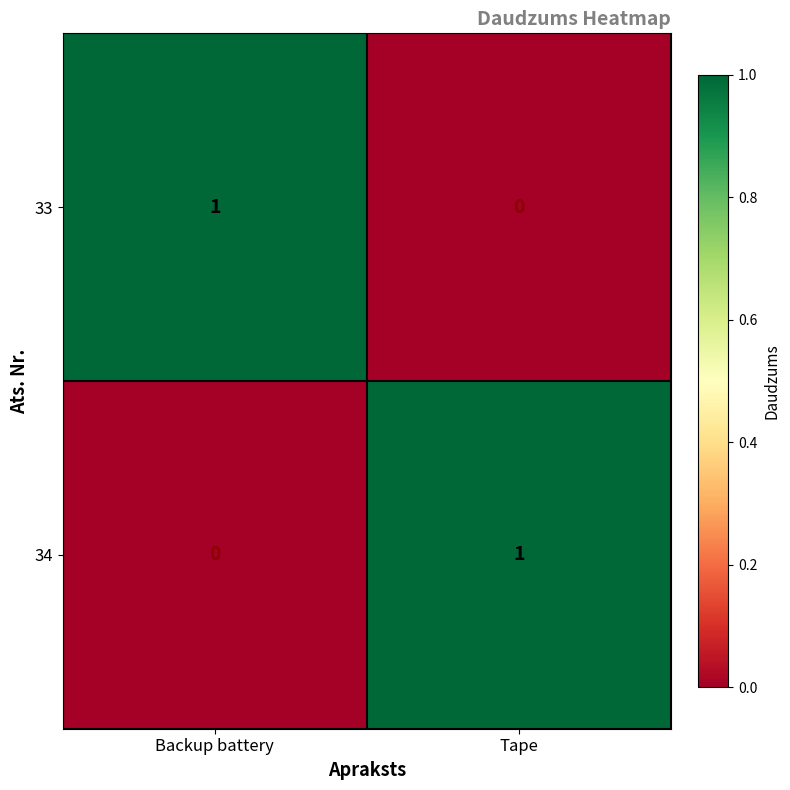

What is the total value across all series at Backup battery?

1